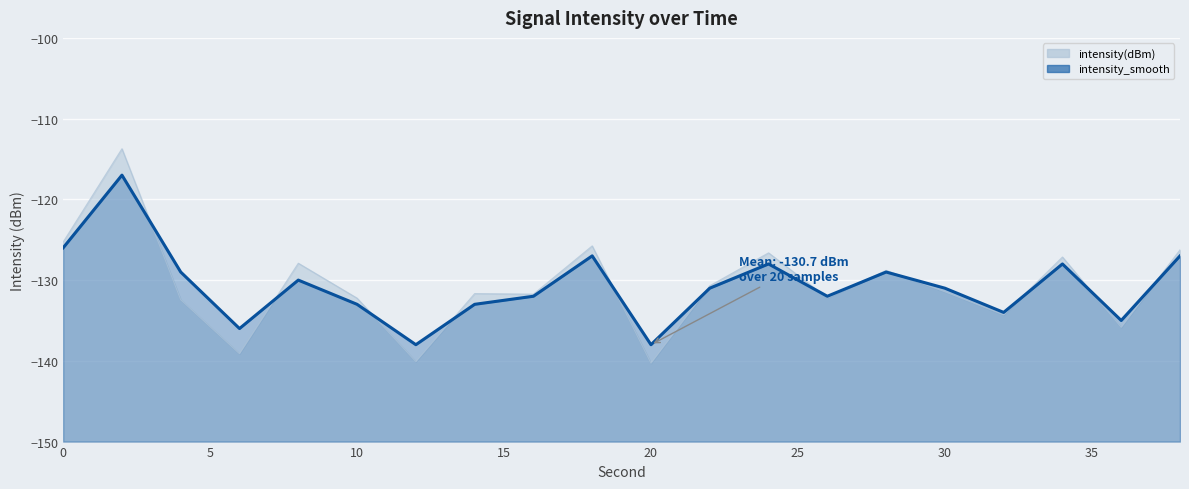

At which label does intensity_smooth reach its peak?

2